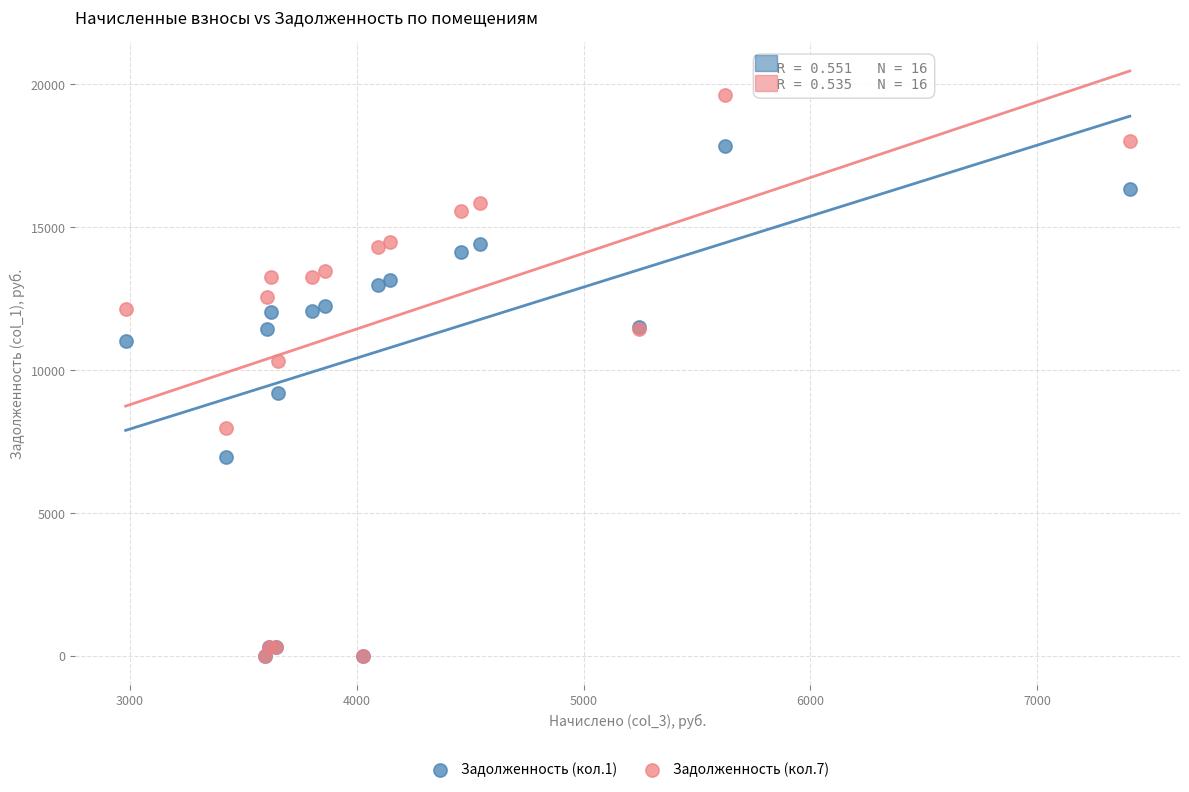

Which series has the largest Y range (max minus min)?

Задолженность (кол.7)